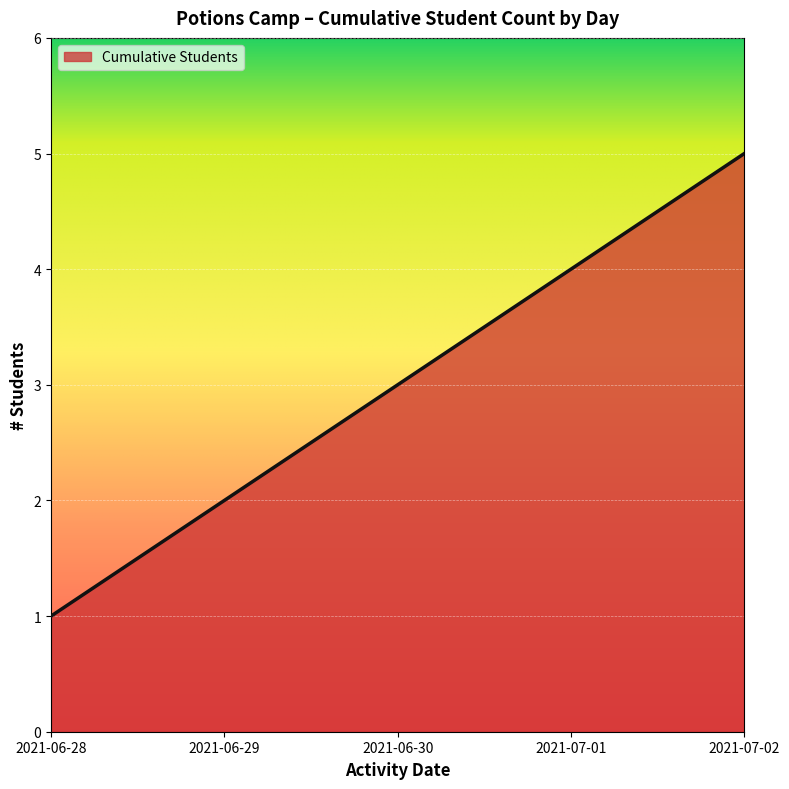

What is the difference between the maximum and minimum values?

4